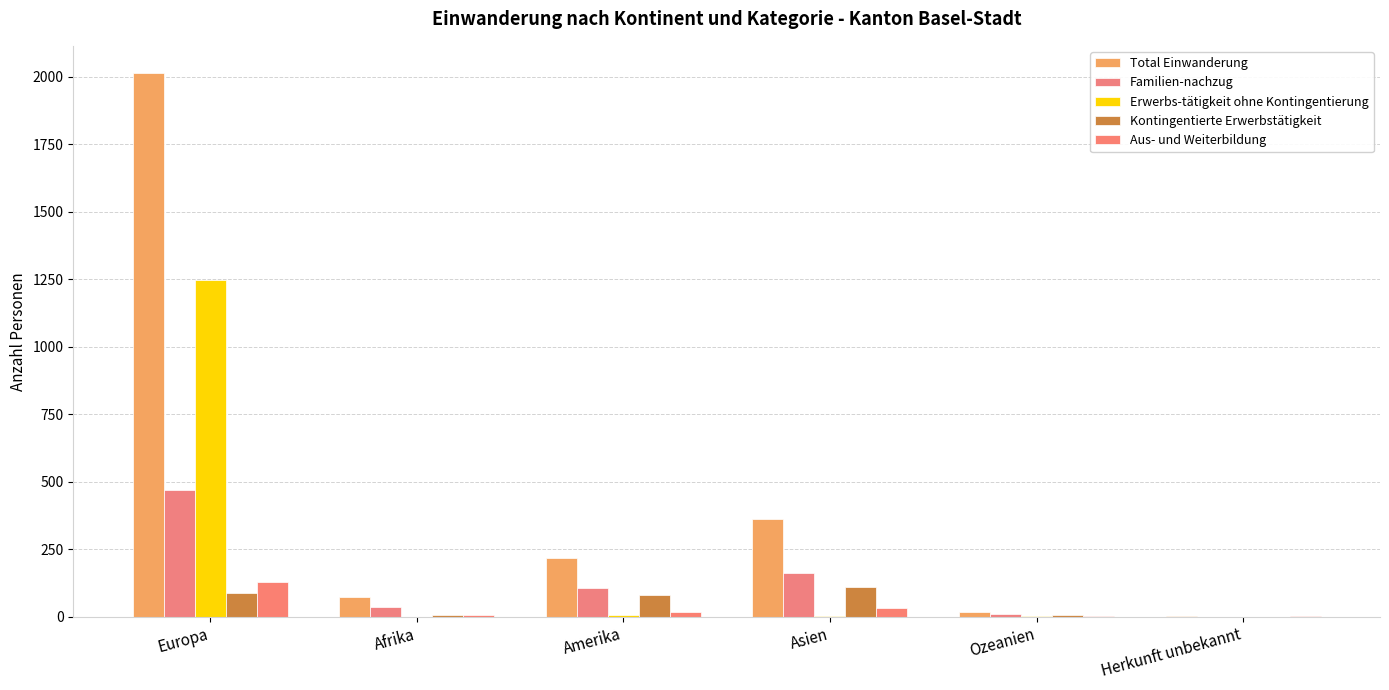

At which label does Familien-nachzug reach its peak?

Europa